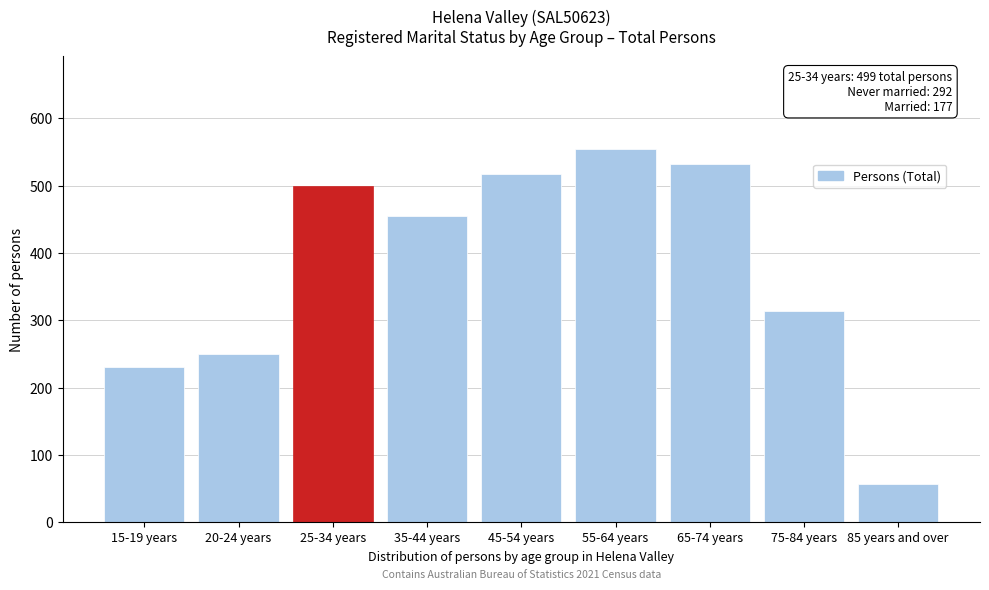

Reading left to right, transcribe all the data shown in this chart.

230	250	499	455	518	554	532	314	57